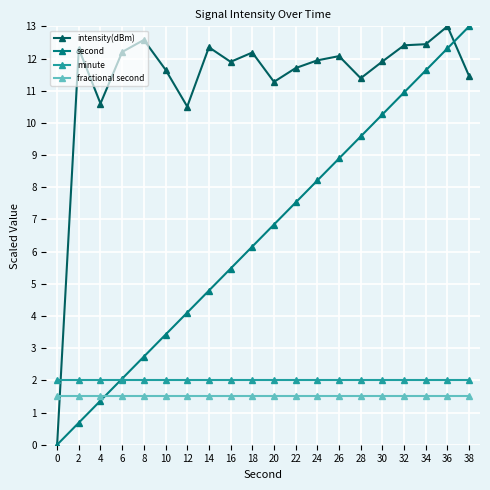

Reading left to right, what are all the values shown in this chart?

intensity(dBm): 0=0.0	2=12.3	4=10.6	6=12.2	8=12.6	10=11.7	12=10.5	14=12.3	16=11.9	18=12.2	20=11.3	22=11.7	24=11.9	26=12.1	28=11.4	30=11.9	32=12.4	34=12.4	36=13.0	38=11.5
second: 0=0.0	2=0.7	4=1.4	6=2.1	8=2.7	10=3.4	12=4.1	14=4.8	16=5.5	18=6.2	20=6.8	22=7.5	24=8.2	26=8.9	28=9.6	30=10.3	32=10.9	34=11.6	36=12.3	38=13.0
minute: 0=2.0	2=2.0	4=2.0	6=2.0	8=2.0	10=2.0	12=2.0	14=2.0	16=2.0	18=2.0	20=2.0	22=2.0	24=2.0	26=2.0	28=2.0	30=2.0	32=2.0	34=2.0	36=2.0	38=2.0
fractional second: 0=1.5	2=1.5	4=1.5	6=1.5	8=1.5	10=1.5	12=1.5	14=1.5	16=1.5	18=1.5	20=1.5	22=1.5	24=1.5	26=1.5	28=1.5	30=1.5	32=1.5	34=1.5	36=1.5	38=1.5